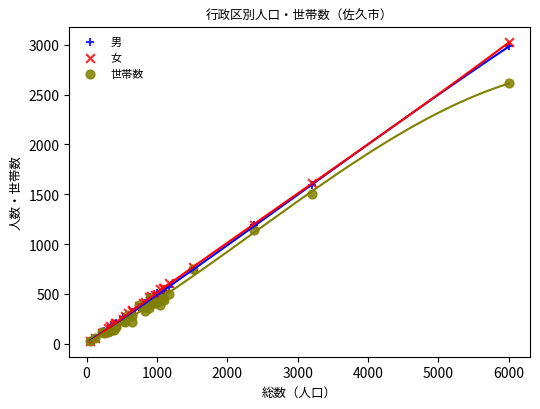

What are all the series names shown in the legend?

男, 女, 世帯数